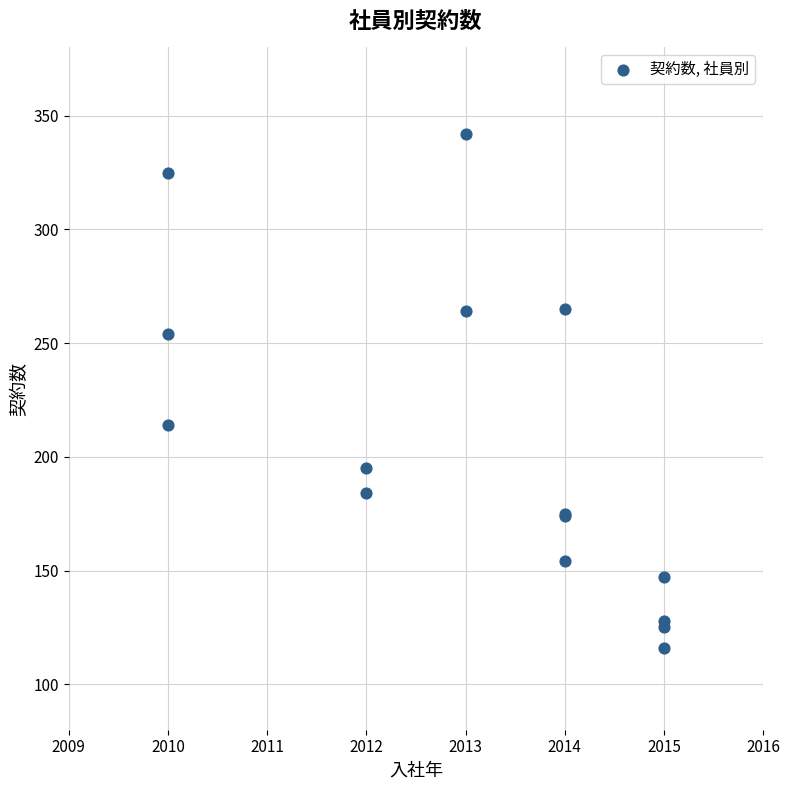

What Y value in the scatter plot is closest to 229?

214